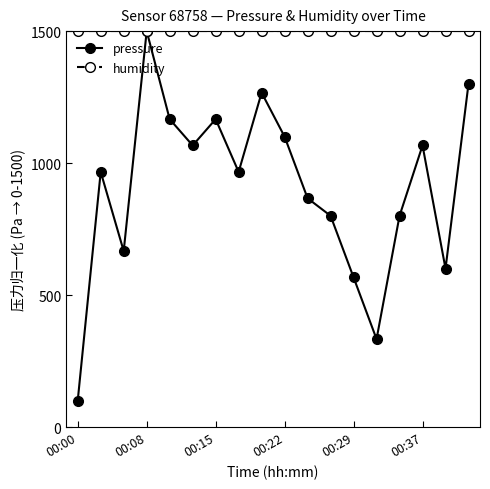

List the series in order of their overall mean, lowest first.

pressure, humidity